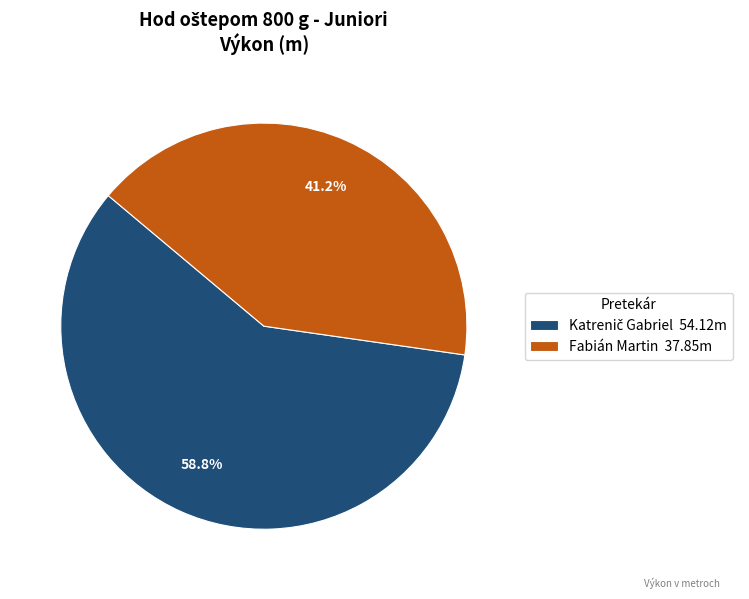

Is there any slice that represents more than half of the pie?

Yes